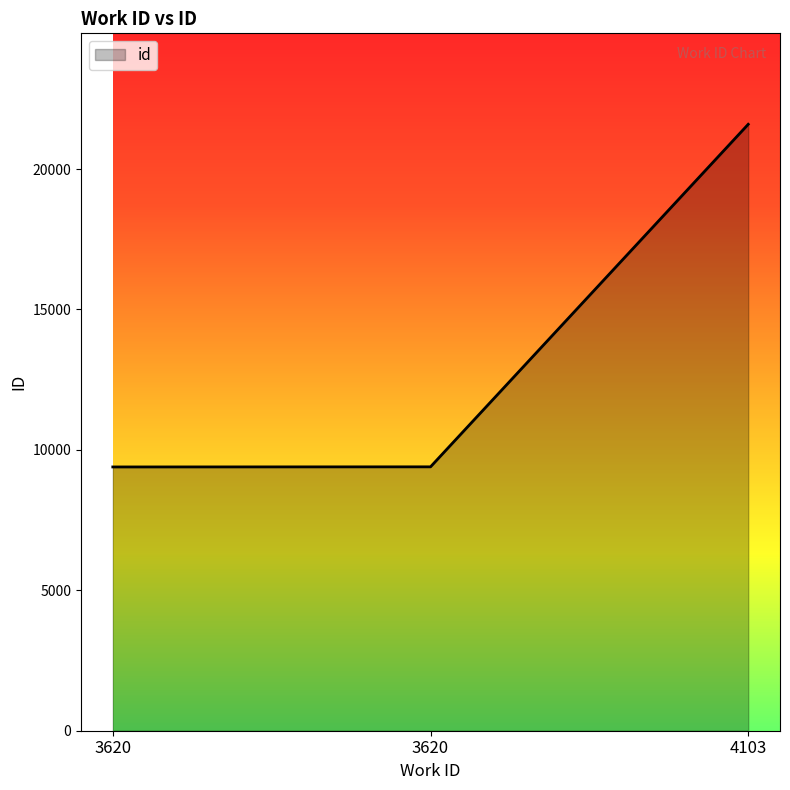

How many lines are shown in the chart?

1